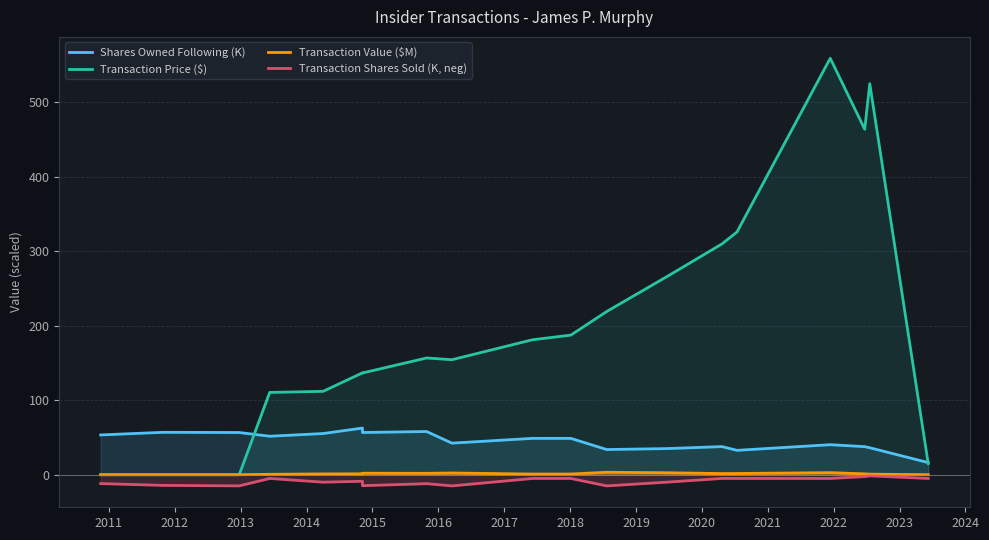

How many lines are shown in the chart?

4